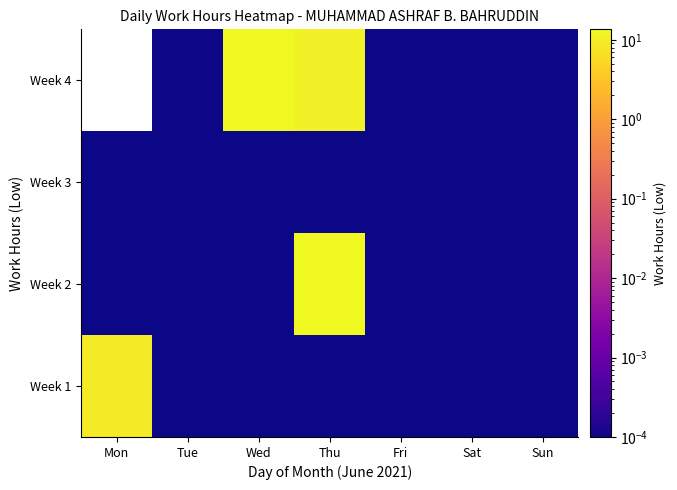

What is the maximum value for Week 2?

13.4